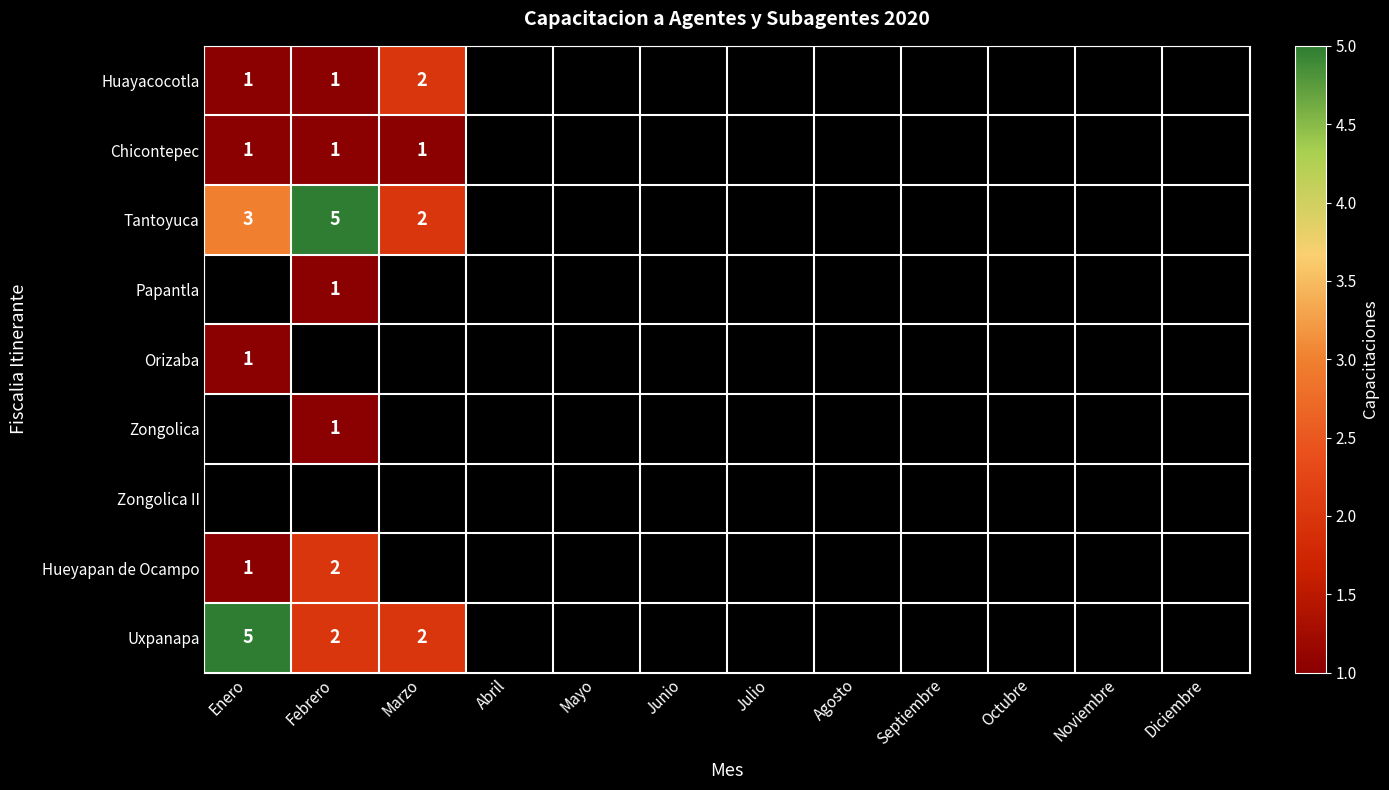

Is it true that Tantoyuca equals 5 at Enero?

False